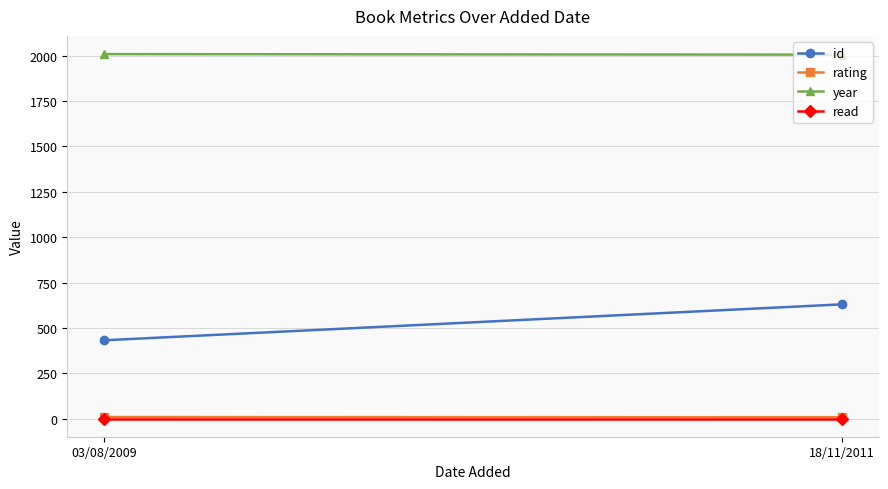

What is the value of the id point at the 2nd from the left?

630